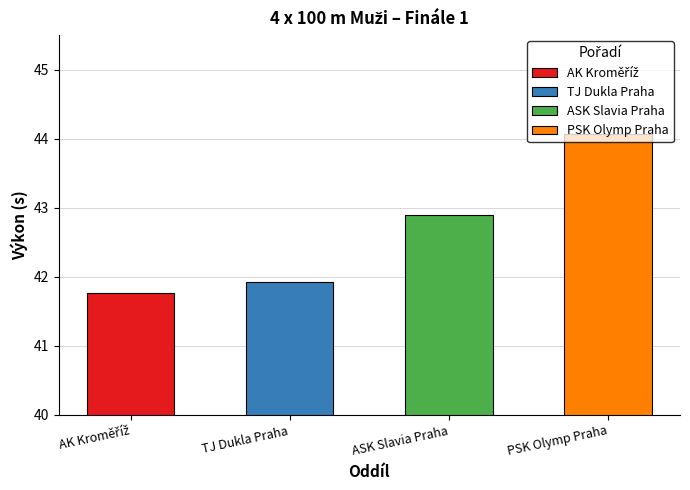

What is the smallest value displayed?

41.8